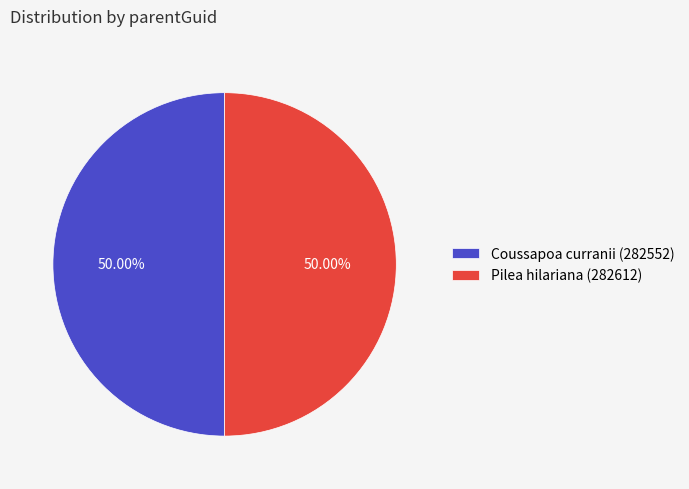

True or false: Pilea hilariana (282612) accounts for 42% of the total.

False